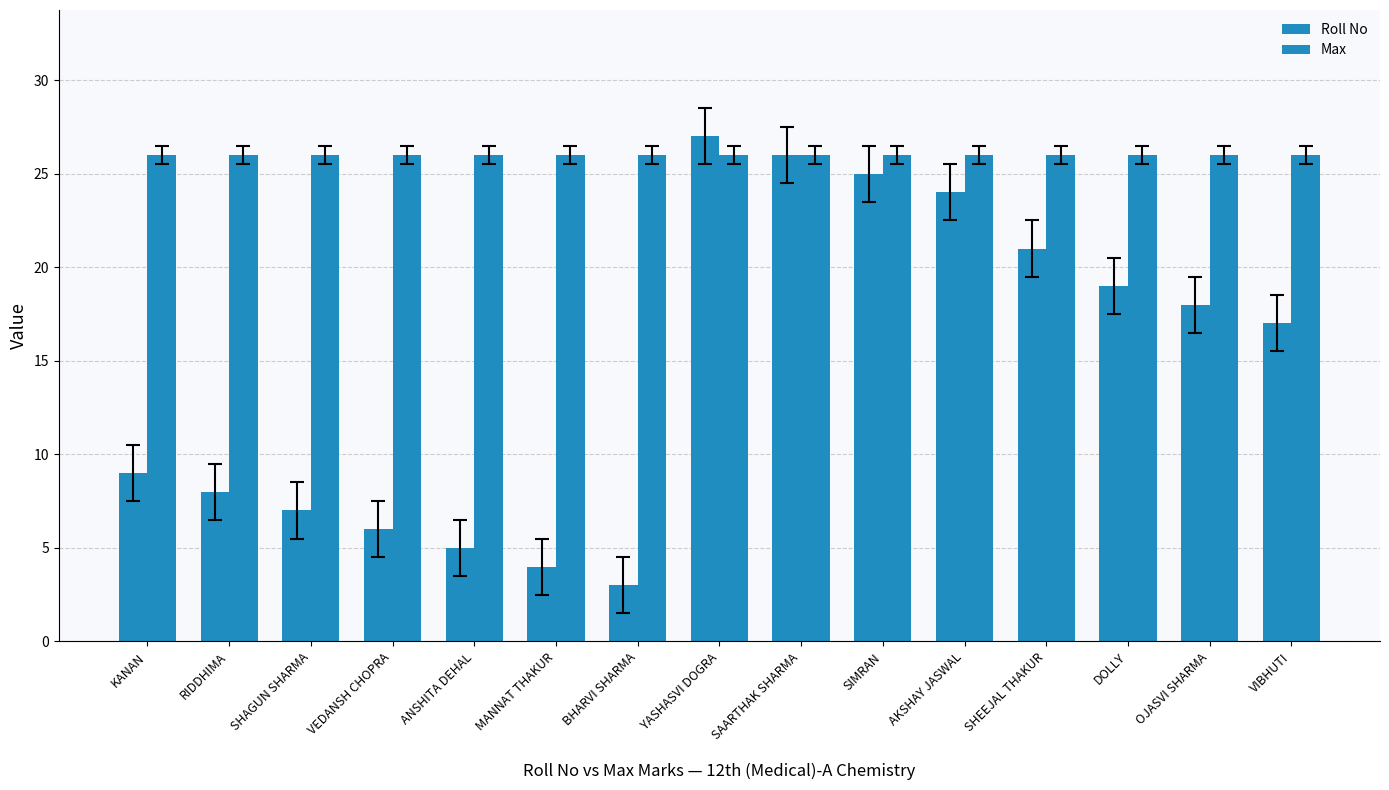

What is the sum of the Roll No values at VIBHUTI and KANAN?

26